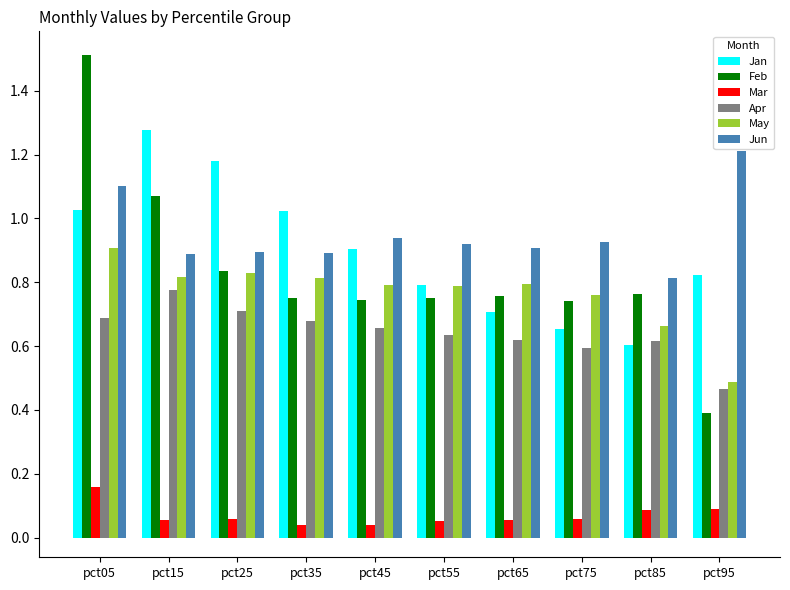

Is it true that Feb equals 1.1 at pct85?

False